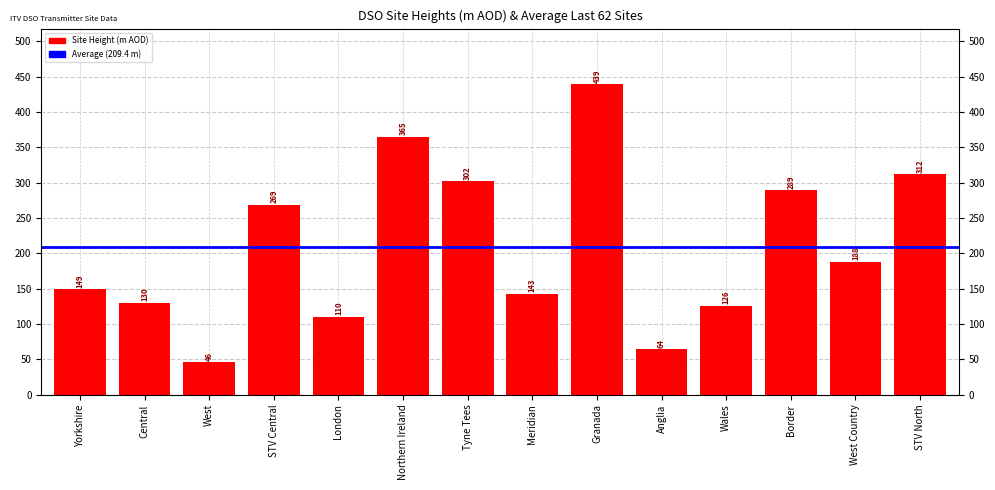

List the labels in order of value, largest first.

Granada, Northern Ireland, STV North, Tyne Tees, Border, STV Central, West Country, Yorkshire, Meridian, Central, Wales, London, Anglia, West